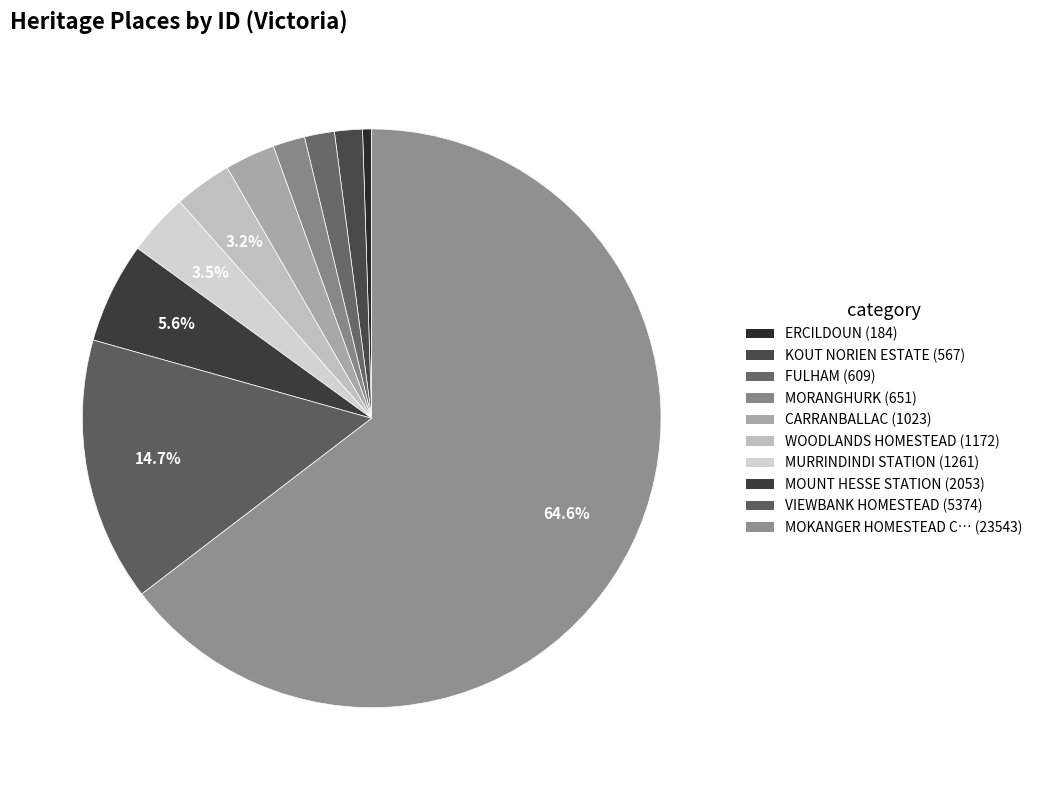

How many segments does this pie chart have?

10